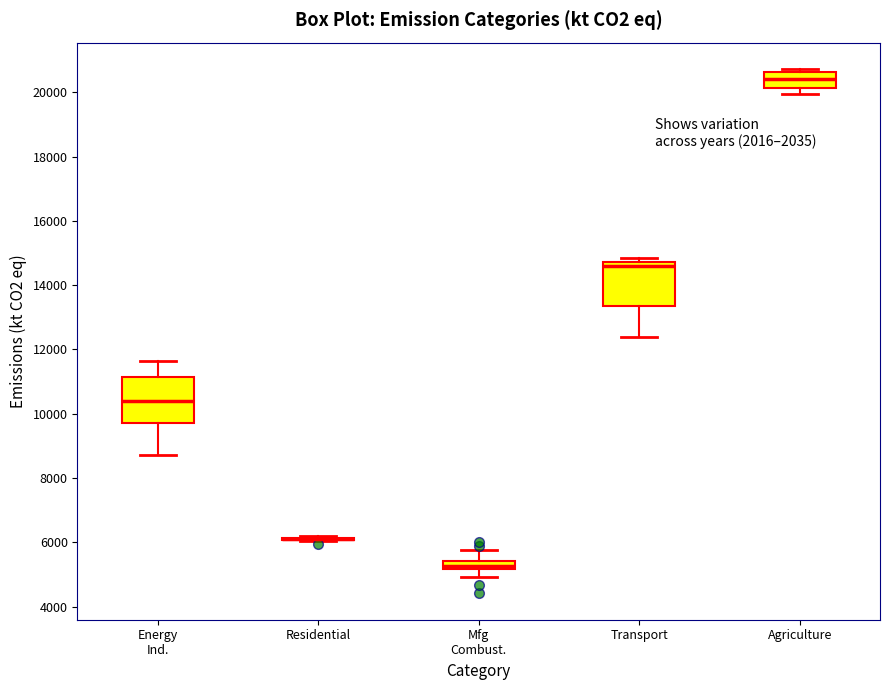

Where does the lower whisker of the box for Transport end on the y-axis? The values are not printed on the chart, so give them approximately, as read against the axis.

12400